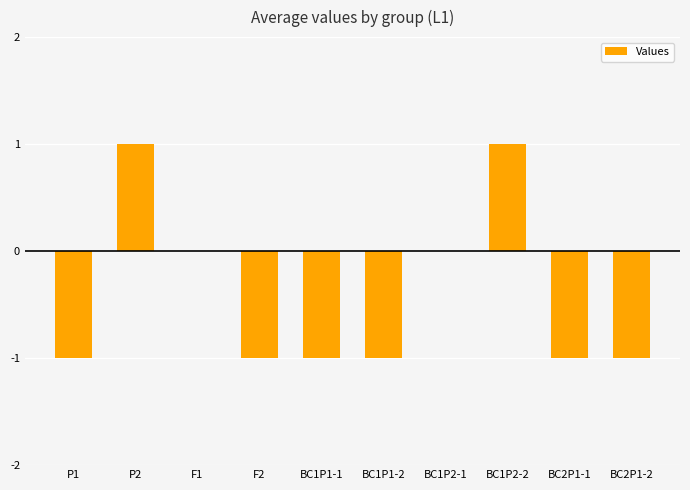

Reading left to right, list all the values displayed in this chart.

P1=-1	P2=1	F1=0	F2=-1	BC1P1-1=-1	BC1P1-2=-1	BC1P2-1=0	BC1P2-2=1	BC2P1-1=-1	BC2P1-2=-1